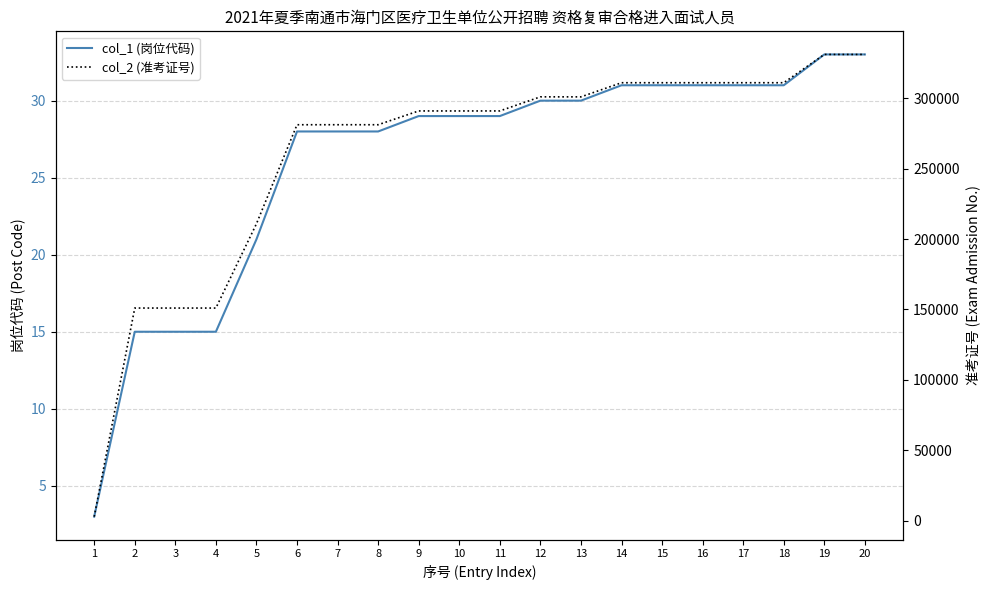

What is the value of the col_2 (准考证号) point at the 17th from the left?

310933